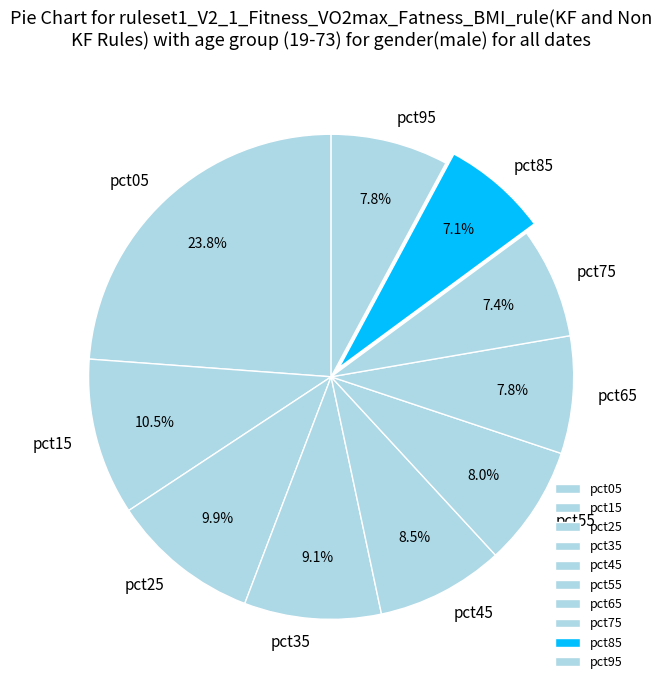

What is the largest slice in the pie chart?

pct05